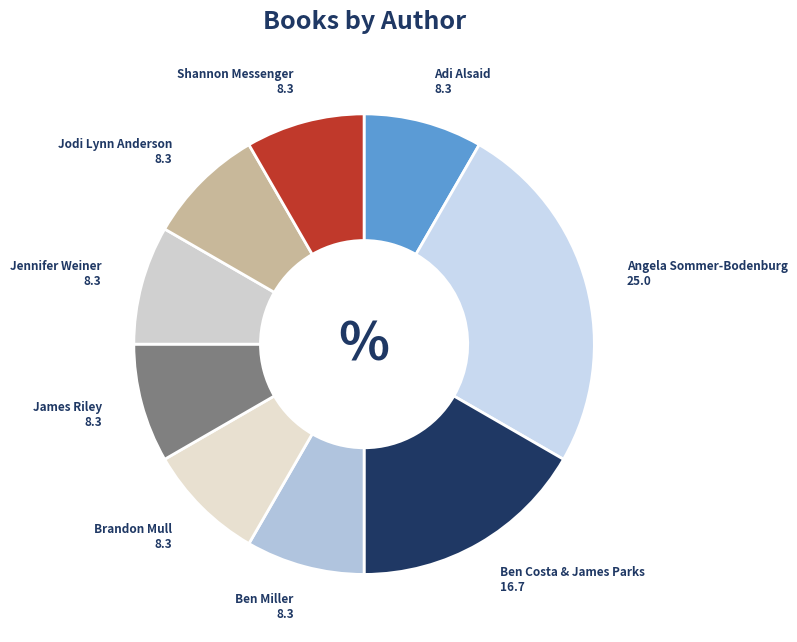

Combined, do Jodi Lynn Anderson and Jennifer Weiner account for over 50%?

No